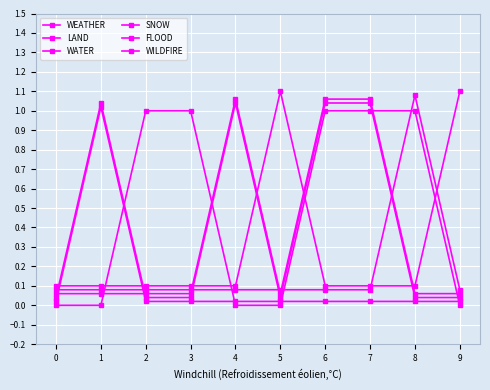

How many lines are shown in the chart?

6